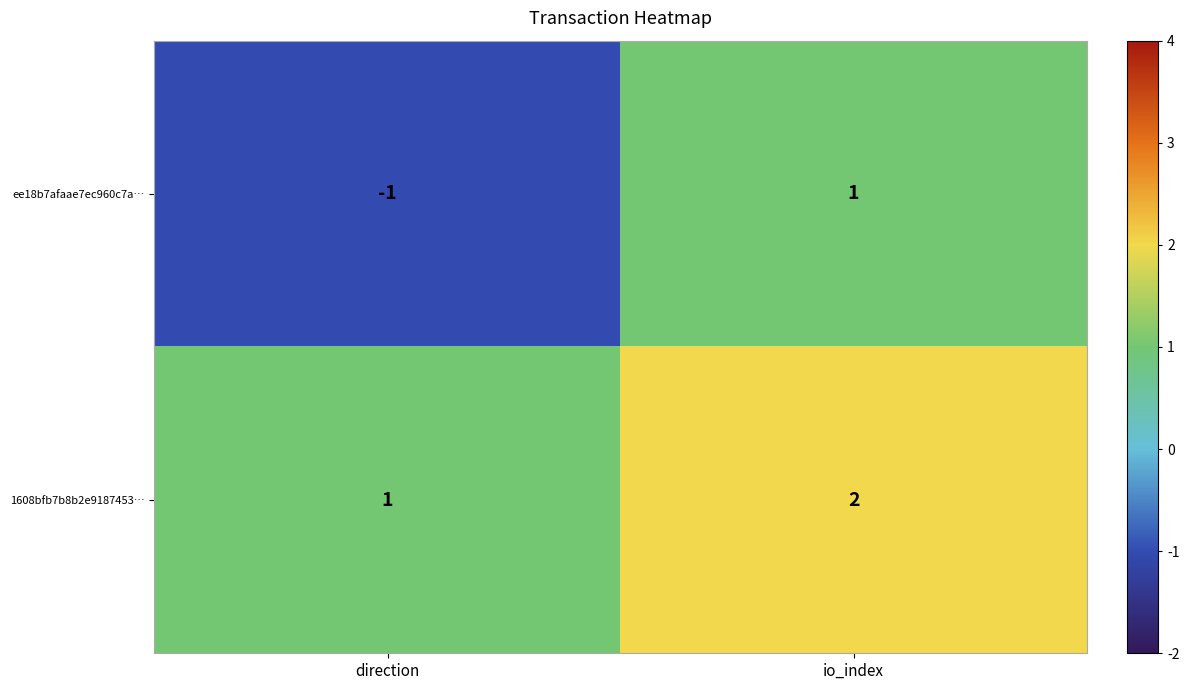

How many data points does each series have?

2